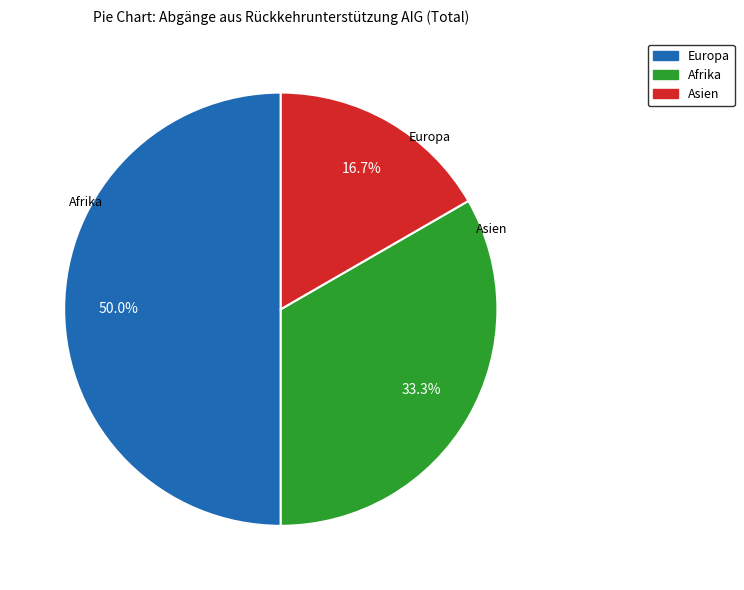

What is the ratio of the value at Asien to the value at Europa?

0.3